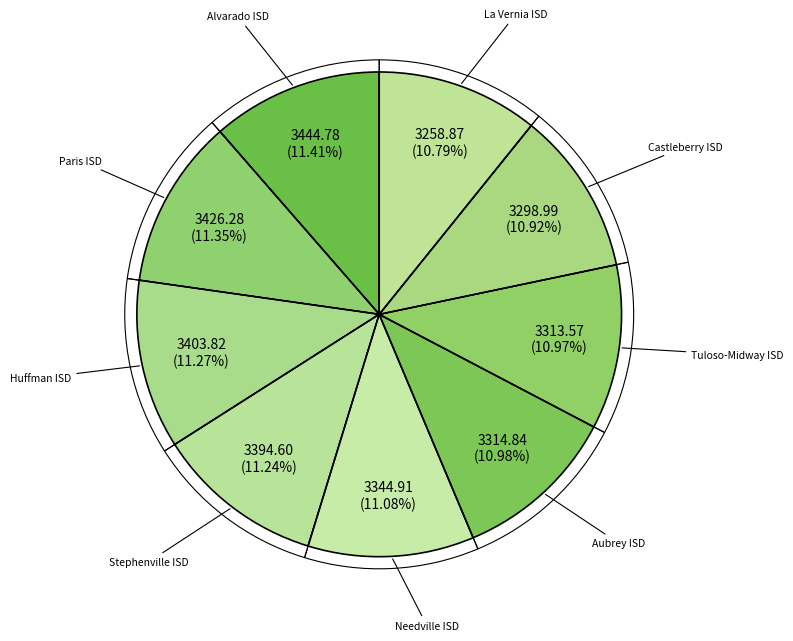

Does Alvarado ISD represent more than half of the total?

No